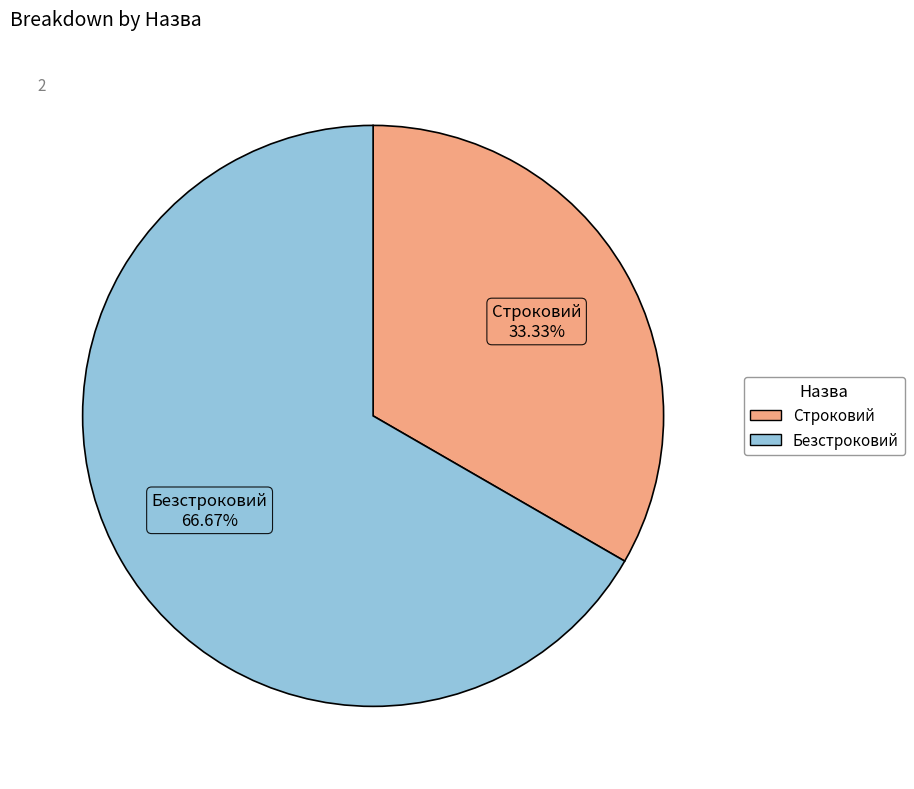

To the nearest percent, what percentage of the pie is Безстроковий?

67%